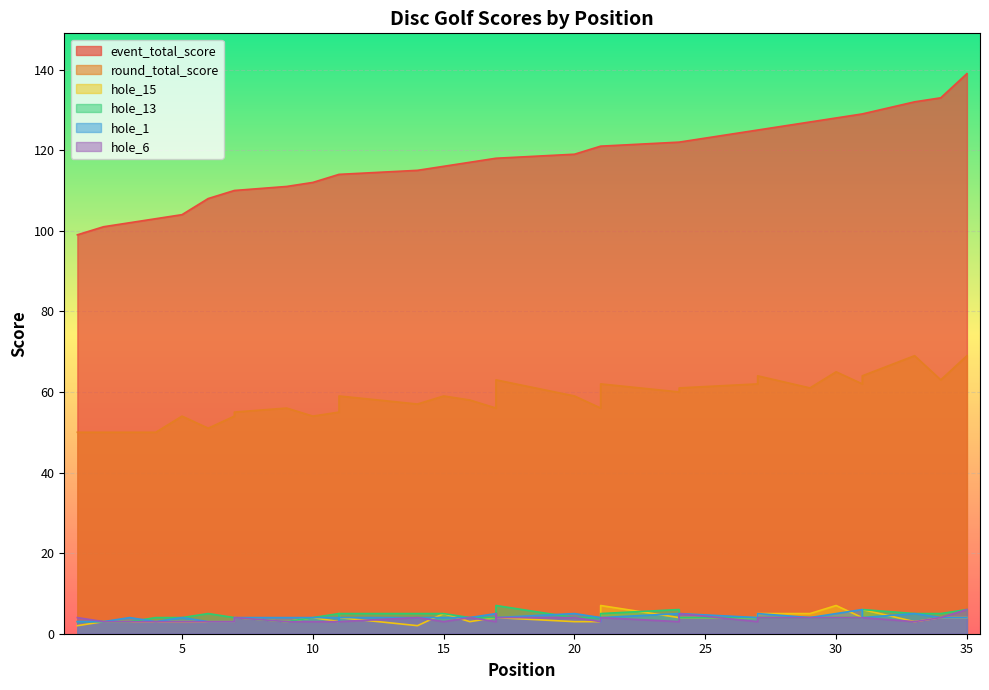

Is it true that hole_13 equals 5 at 21?

True